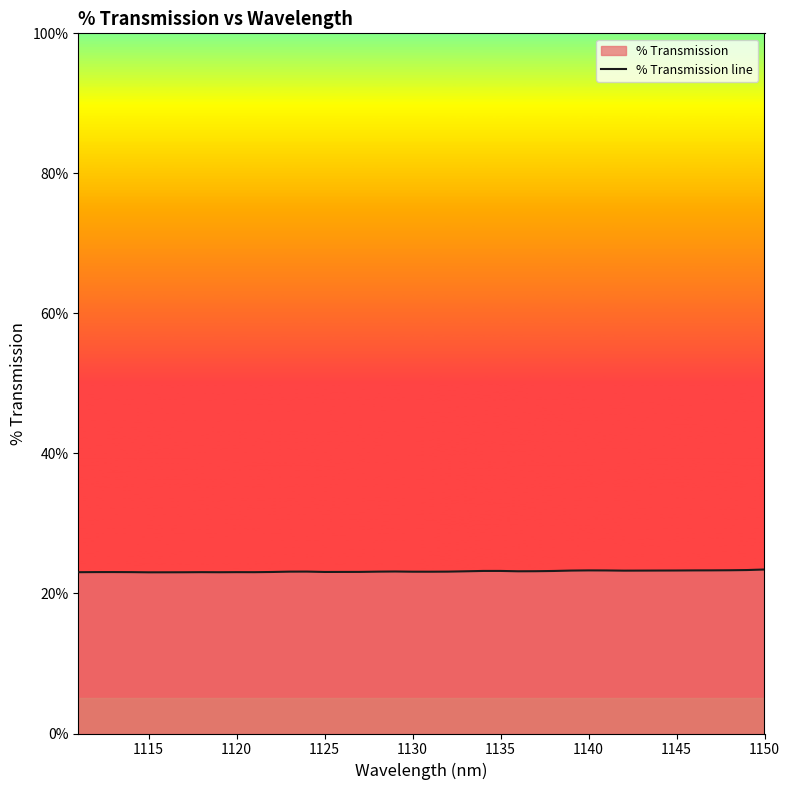

True or false: the data shows 14.4 at 1120.

False